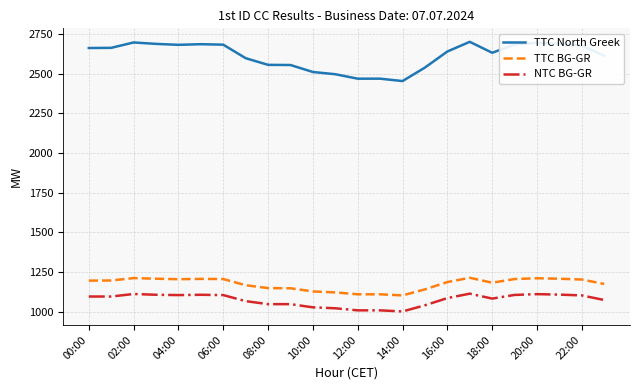

True or false: TTC BG-GR and TTC North Greek intersect in this chart.

False